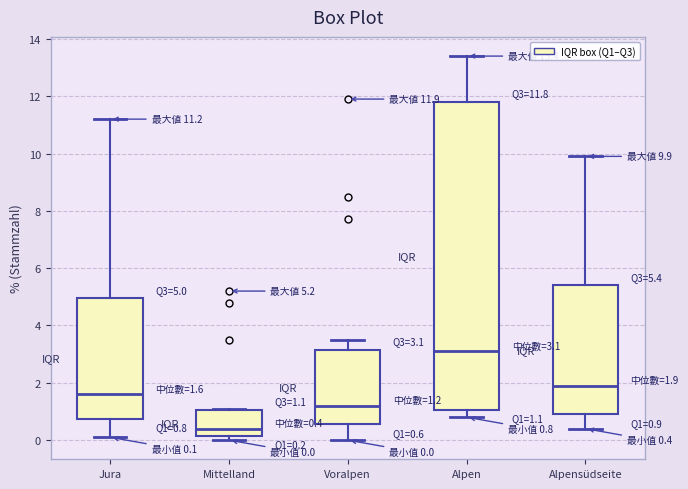

Which box's median line is the lowest?

Mittelland